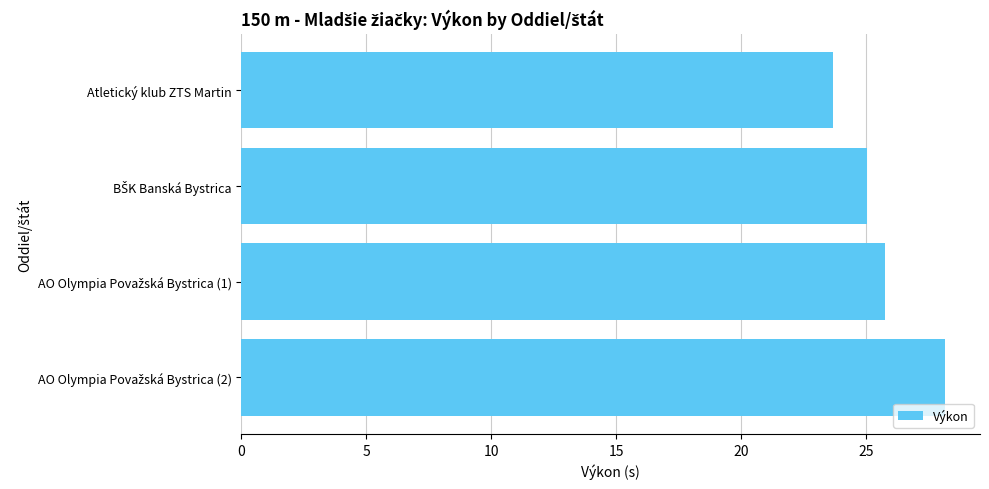

What is the value of the 2nd bar from the top?

25.0